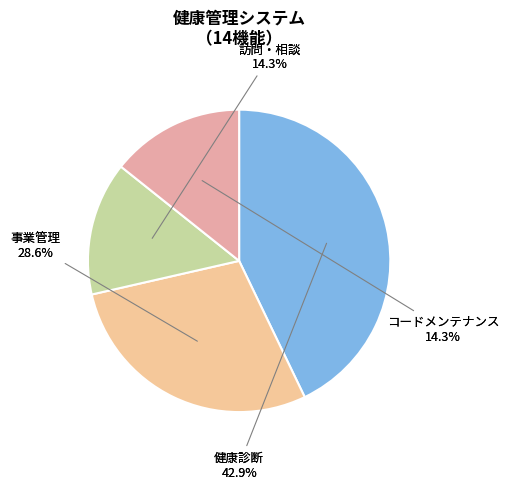

To the nearest percent, what is the difference between the コードメンテナンス and 健康診断 slice percentages?

29%